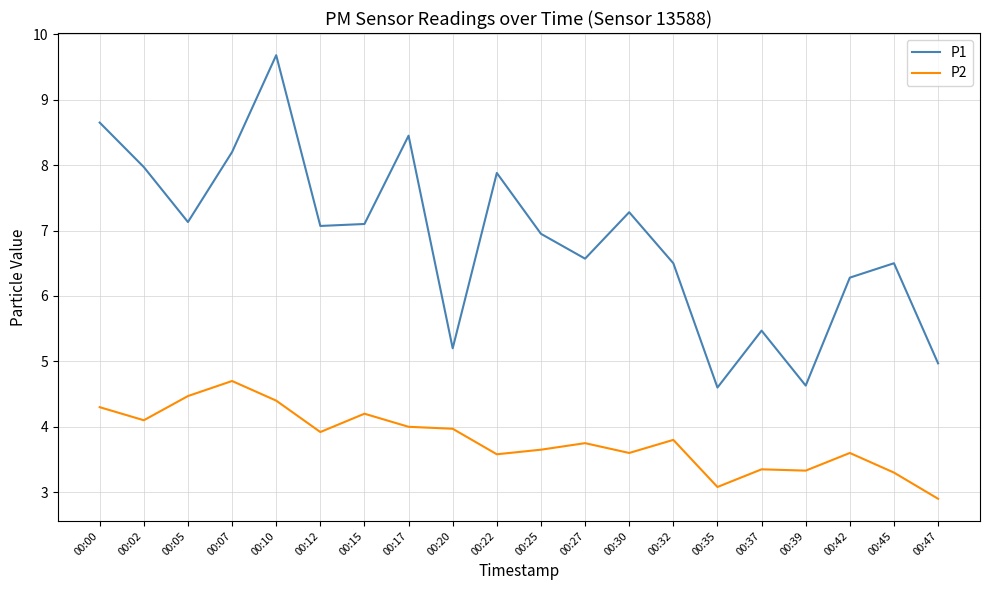

Read the P1 value at 00:27.

6.6